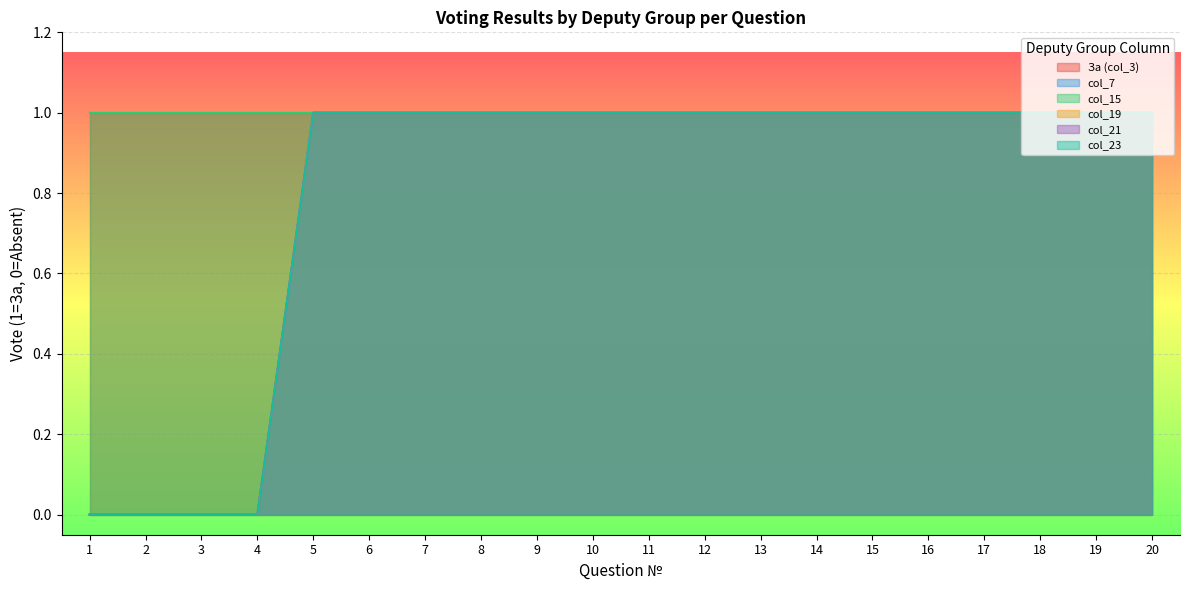

At which category is the sum across all series the highest?

5